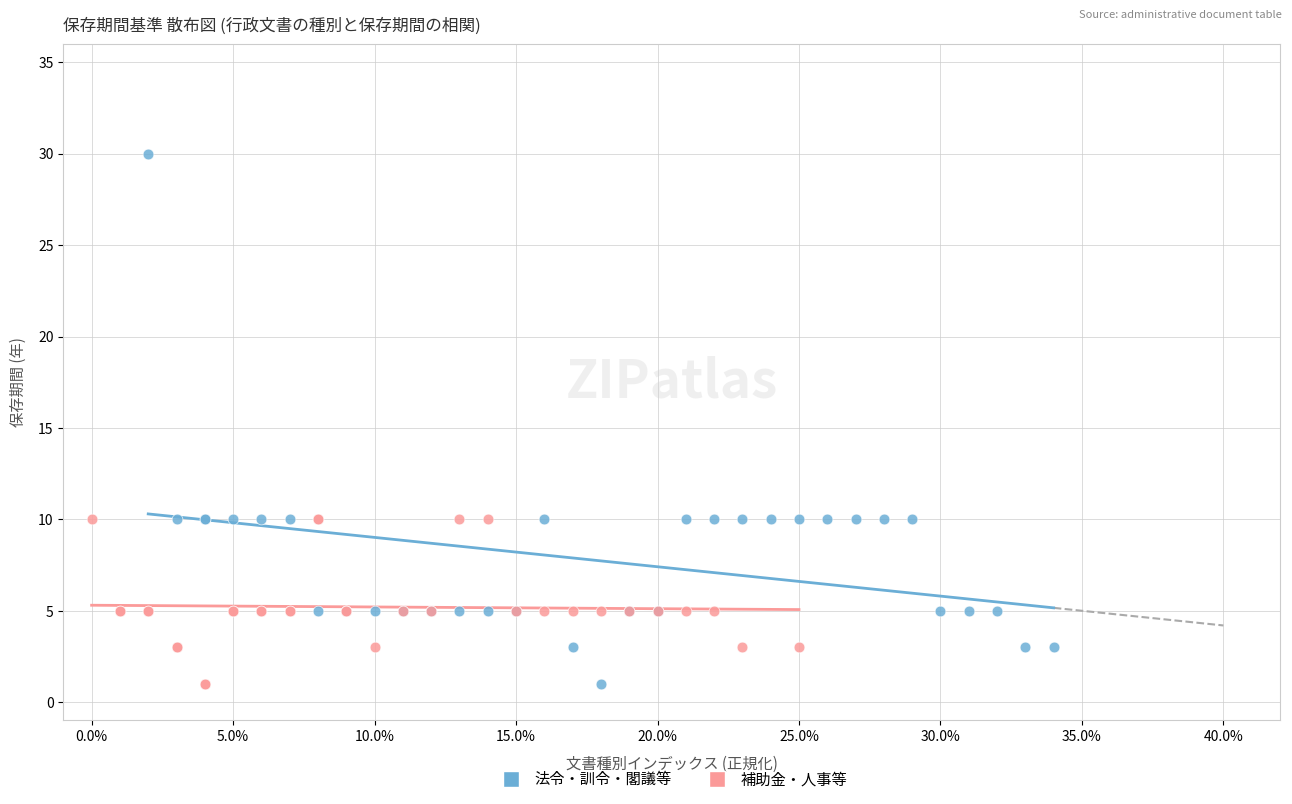

What are all the series names shown in the legend?

法令・訓令・閣議等, 補助金・人事等